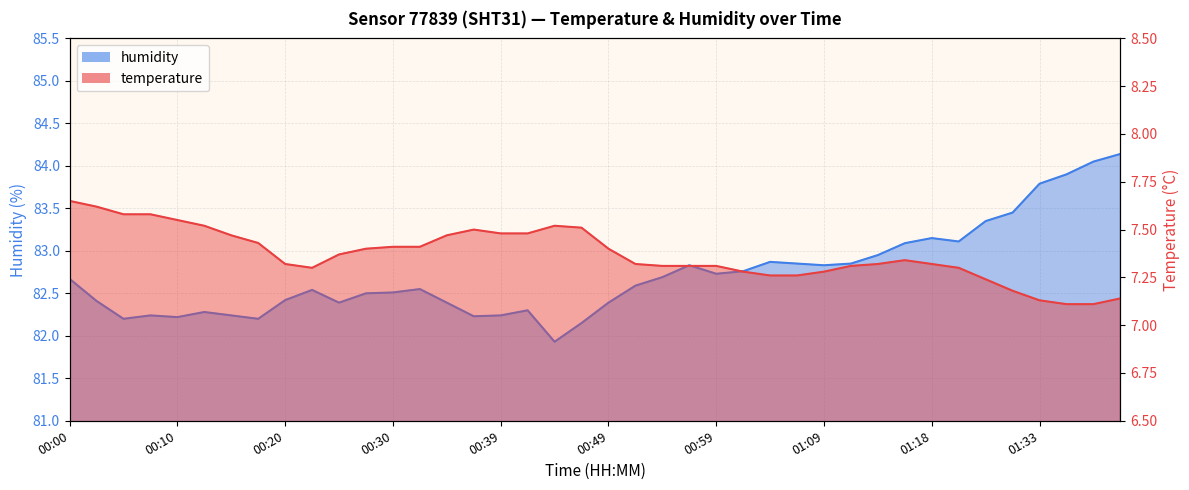

How many interior local peaks does the humidity series have?

8